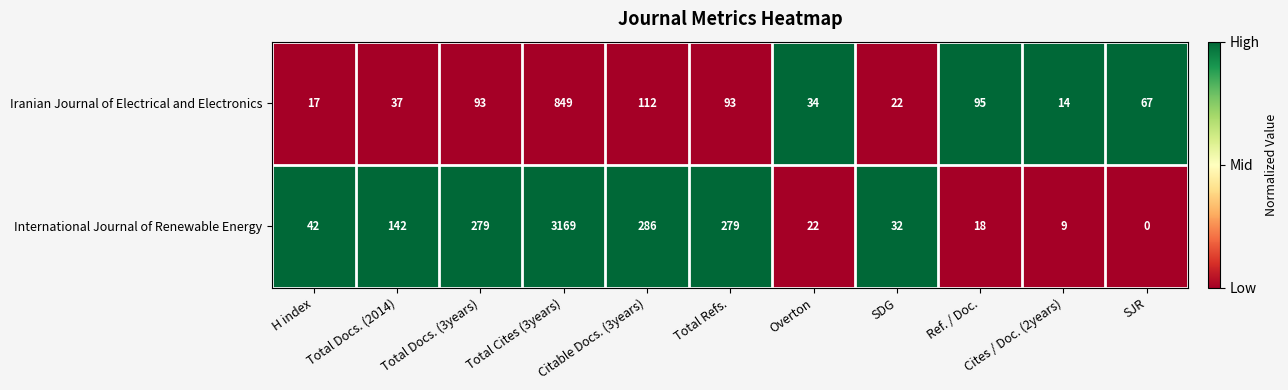

True or false: Iranian Journal of Electrical and Electronics has a value of 93 at Total Refs..

True